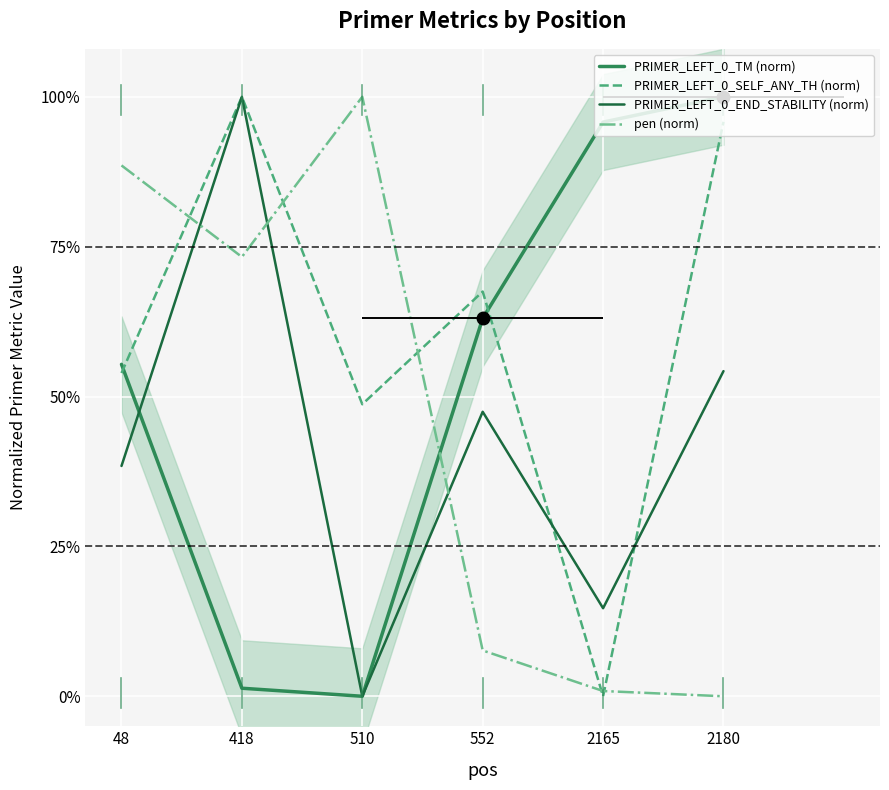

Does the chart display data point markers on the line(s)?

No